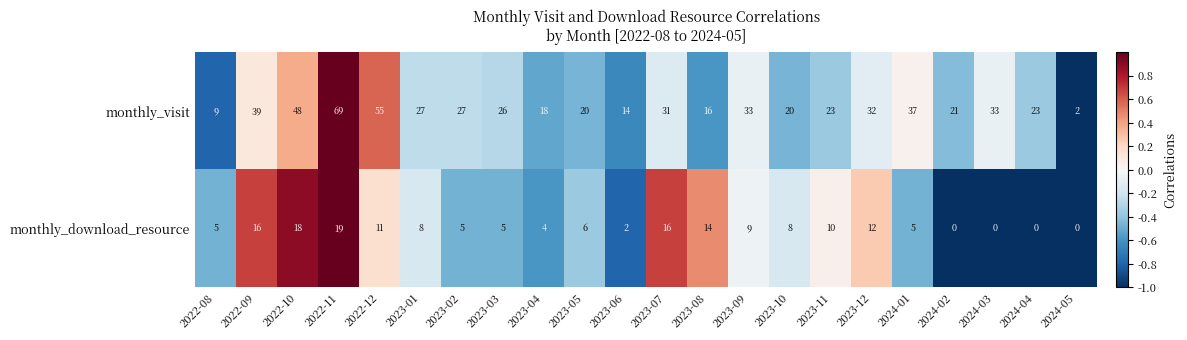

What is the average value of the monthly_download_resource series?

8